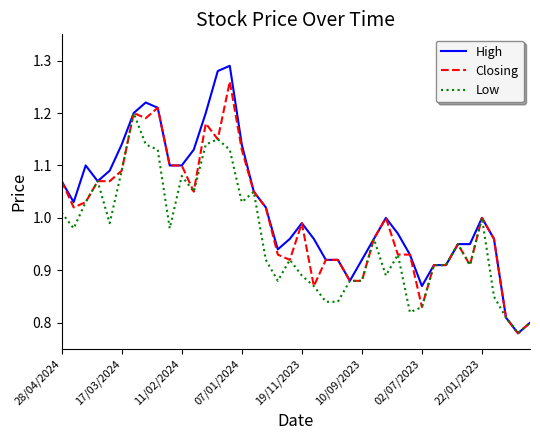

Does the chart have visible grid lines?

No